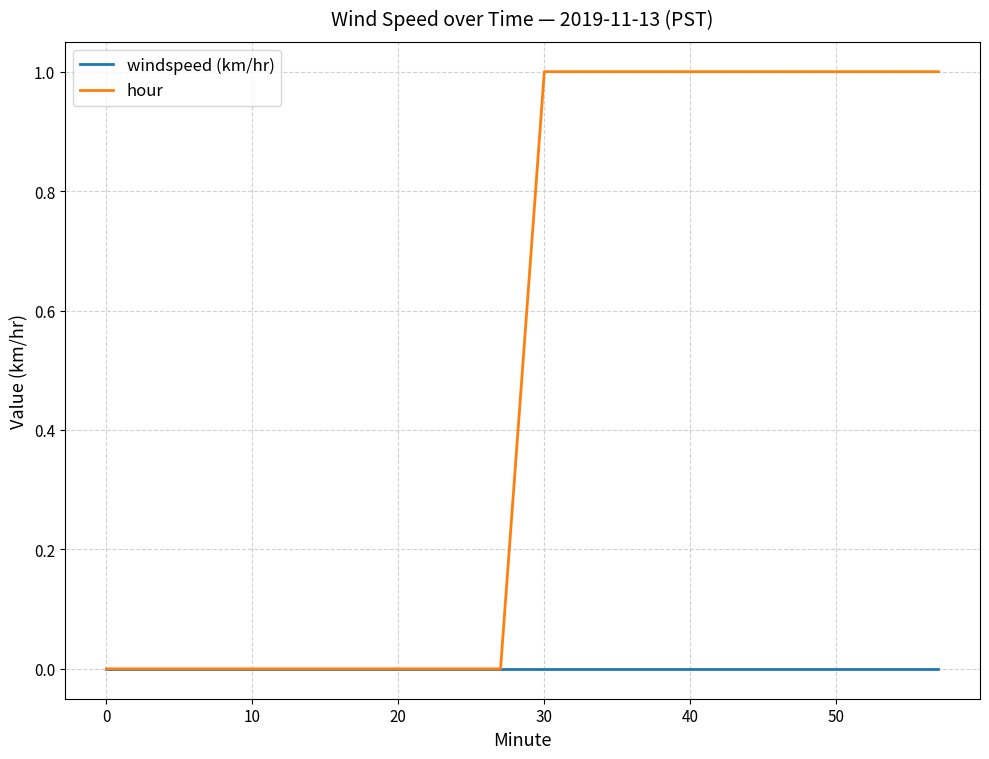

Which series has the largest total across all categories?

hour